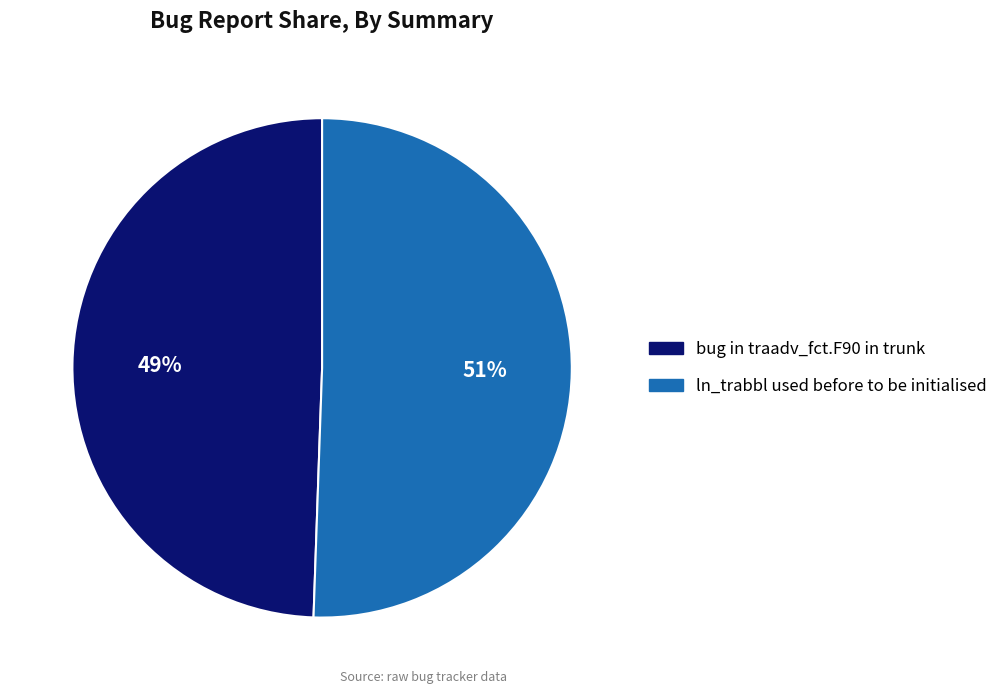

What percentage is the bug in traadv_fct.F90 in trunk slice, to the nearest percent?

49%